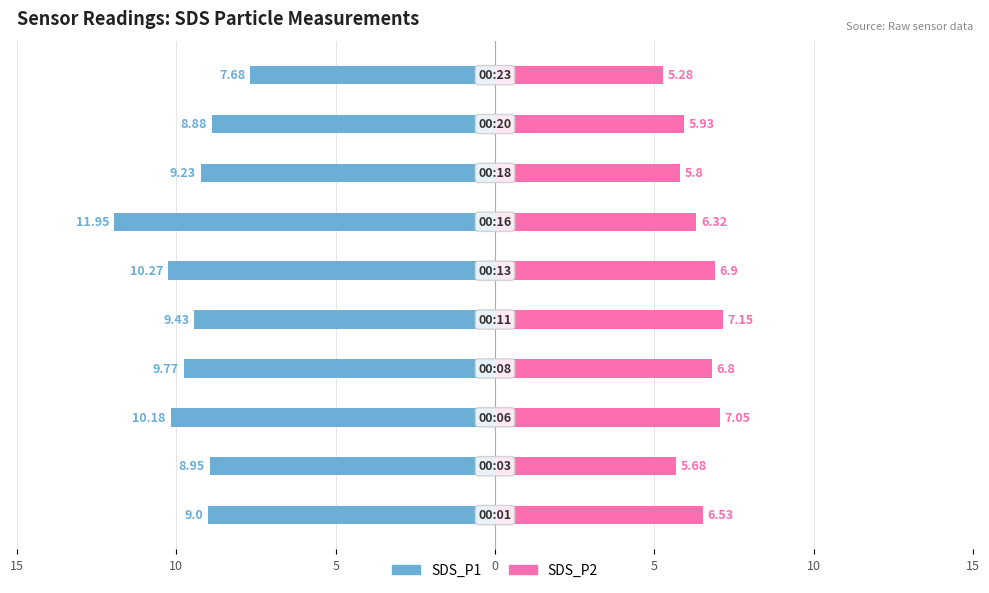

What is the difference between the maximum and minimum values in the SDS_P1 series?

4.3